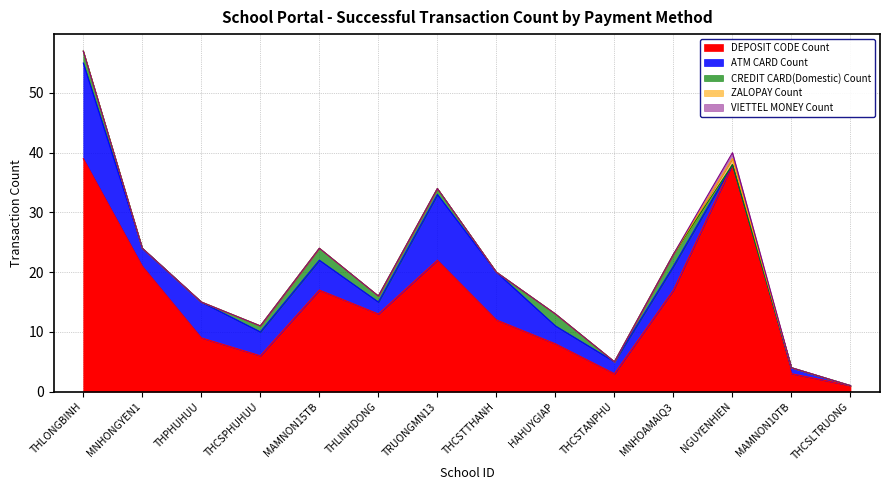

What is the sum of all ZALOPAY Count values?

1